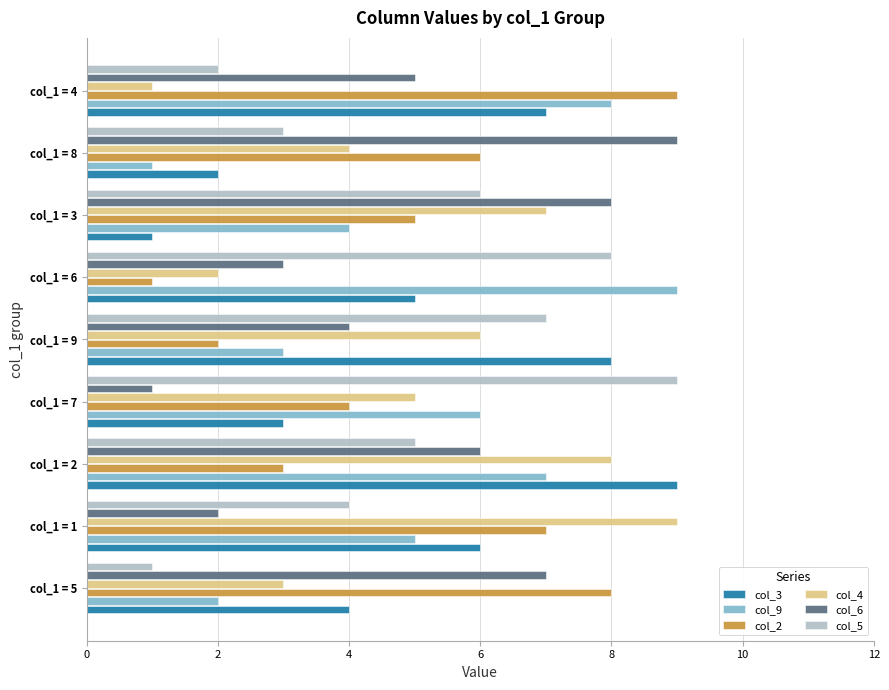

Rank the series at col_1 = 5 from lowest to highest value.

col_5, col_9, col_4, col_3, col_6, col_2